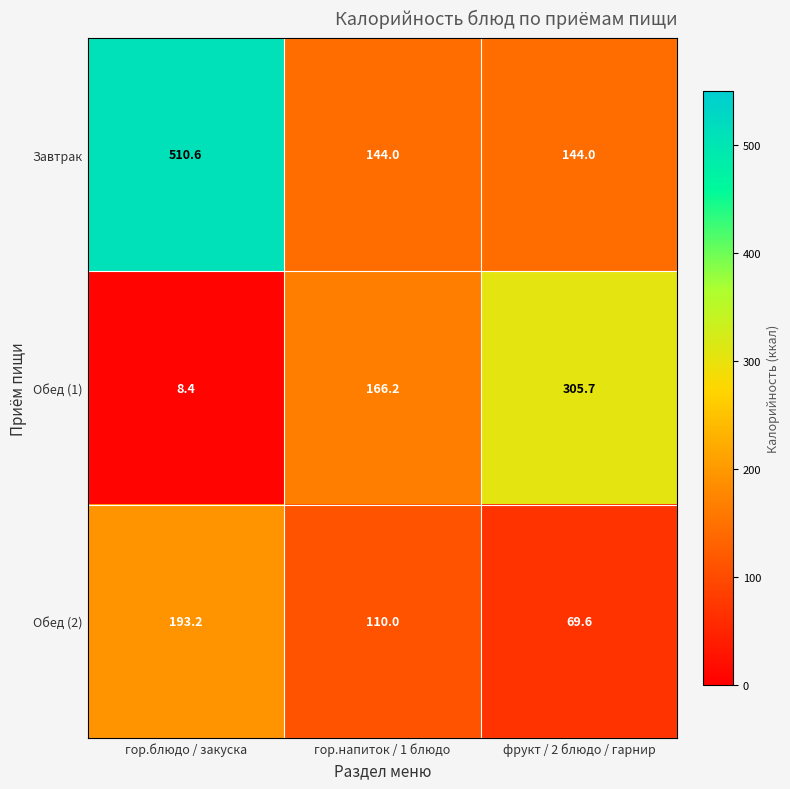

At which label does Обед (2) reach its peak?

гор.блюдо / закуска